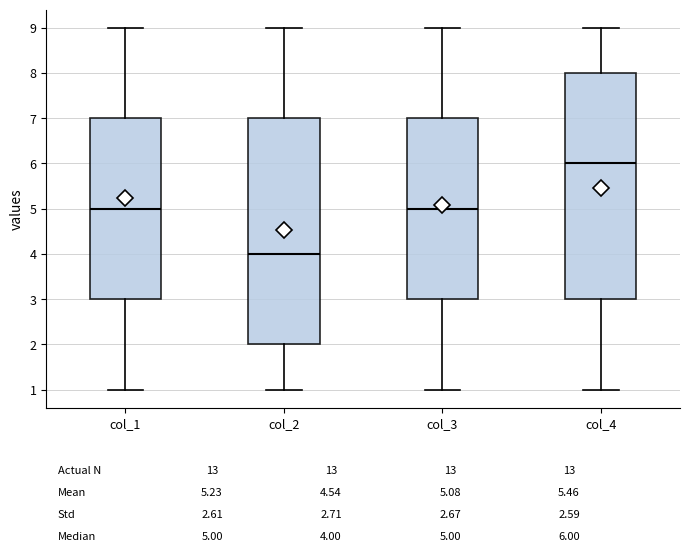

Which box's median line is the lowest?

col_2